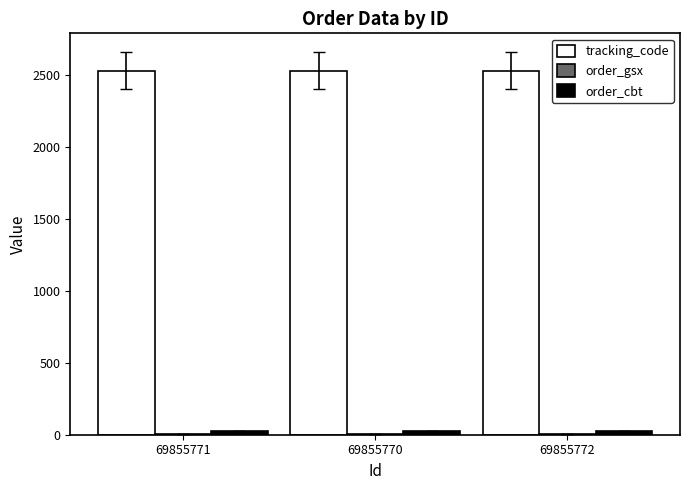

What is the maximum value for tracking_code?

2527.4